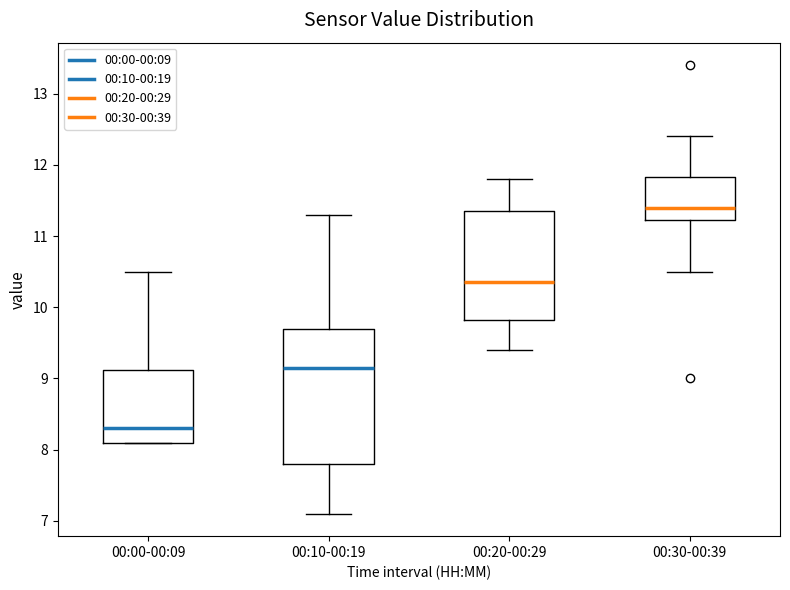

Comparing the boxes themselves (not the whiskers), which one is the tallest?

00:10-00:19